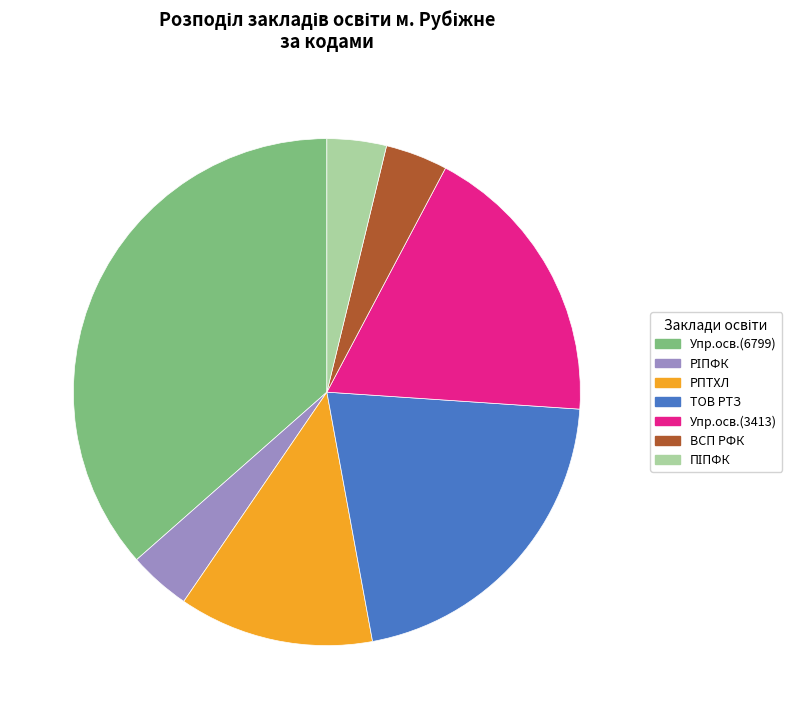

Approximately how many times larger is the value at РПТХЛ compared to ВСП РФК?

3.1